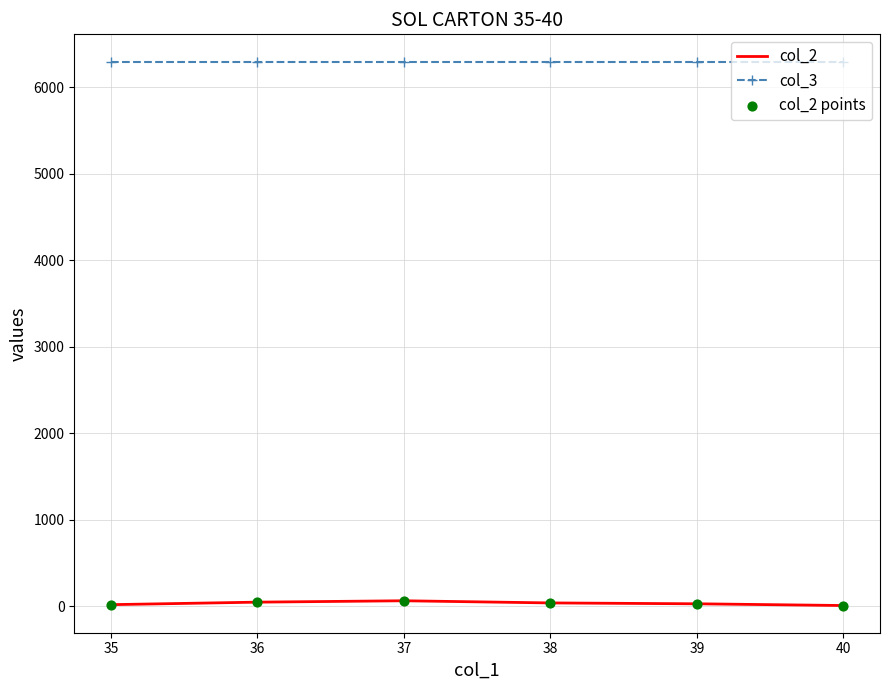

What is the total value across all series at 37?

6365